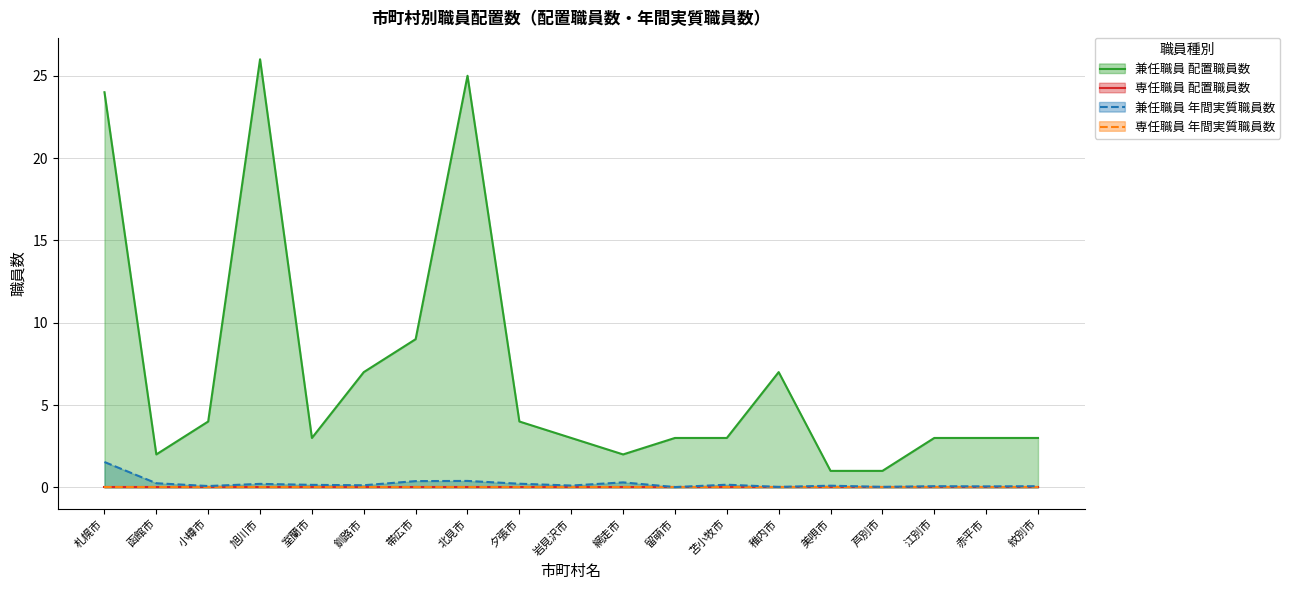

Does the chart have visible grid lines?

Yes